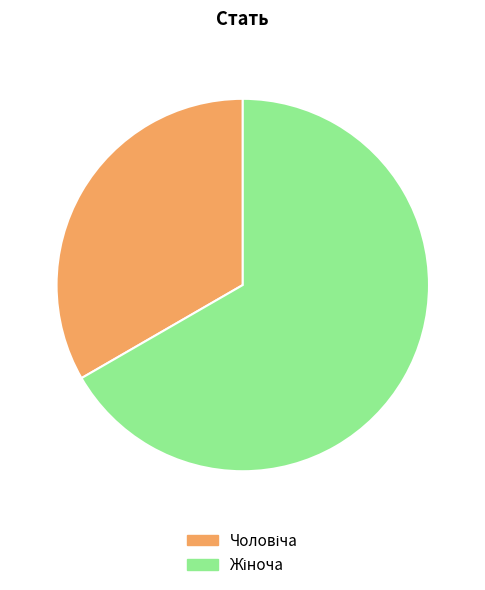

Is there a majority slice in this chart?

Yes